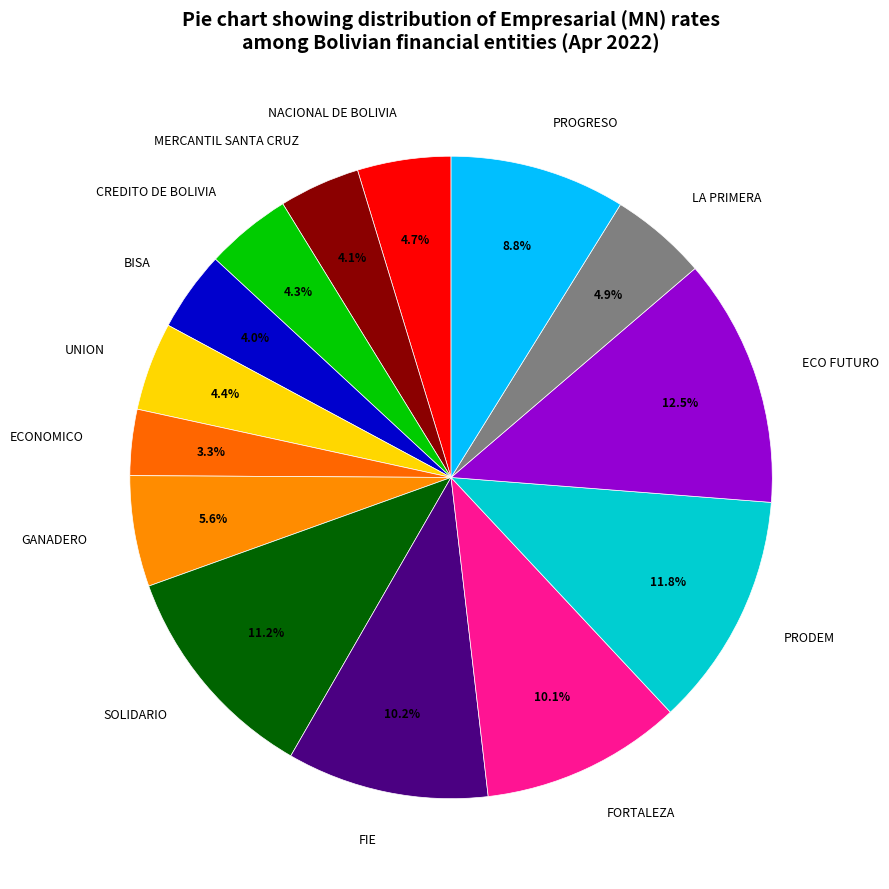

How many segments does this pie chart have?

14